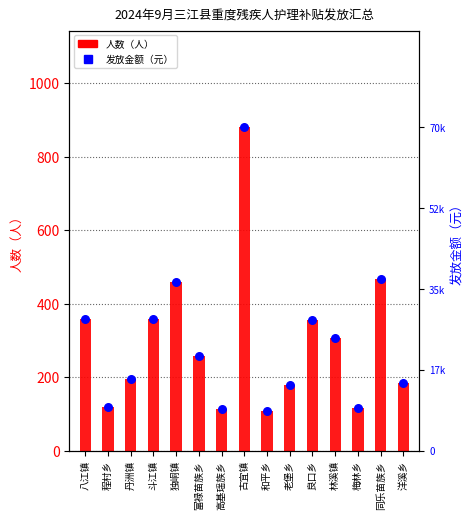

At how many categories does at least one series exceed 30803?

3